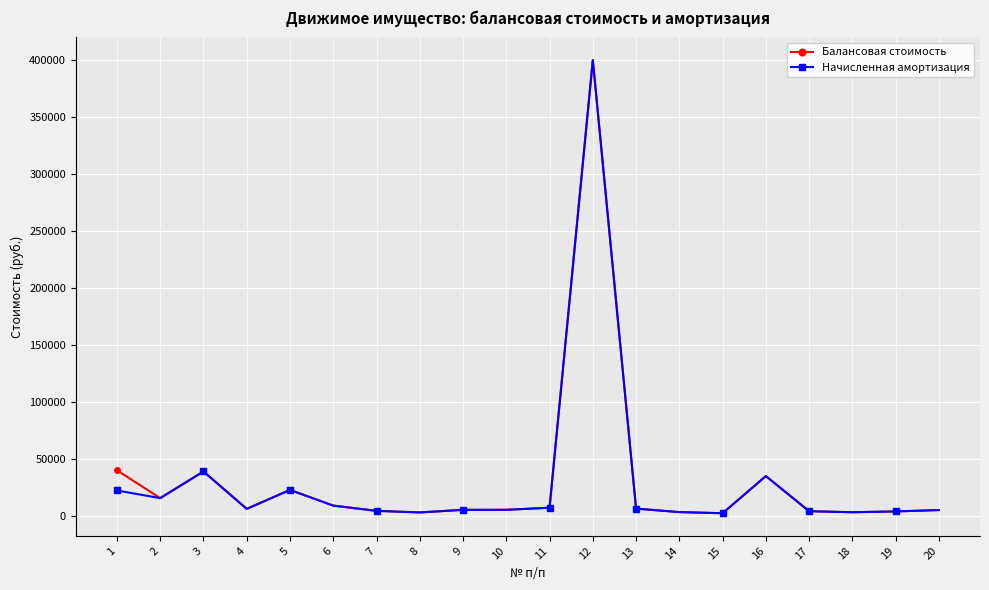

True or false: Начисленная амортизация has more than 1 points higher than both neighbors.

True